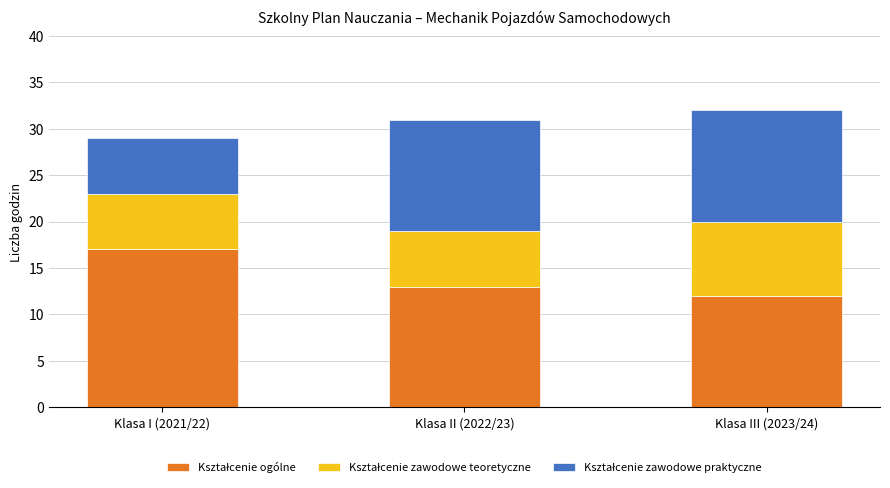

What is the total value across all series at Klasa II (2022/23)?

31